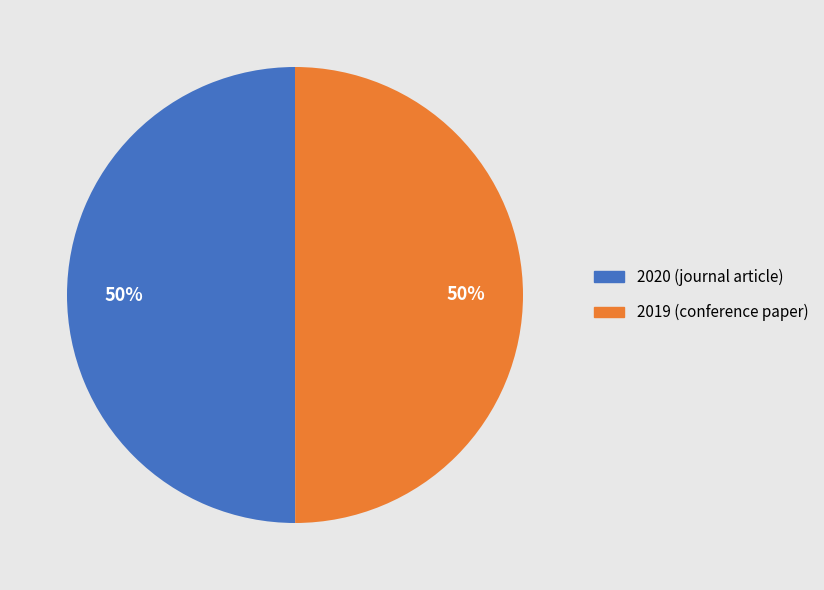

To the nearest percent, what percentage of the pie is 2019 (conference paper)?

50%